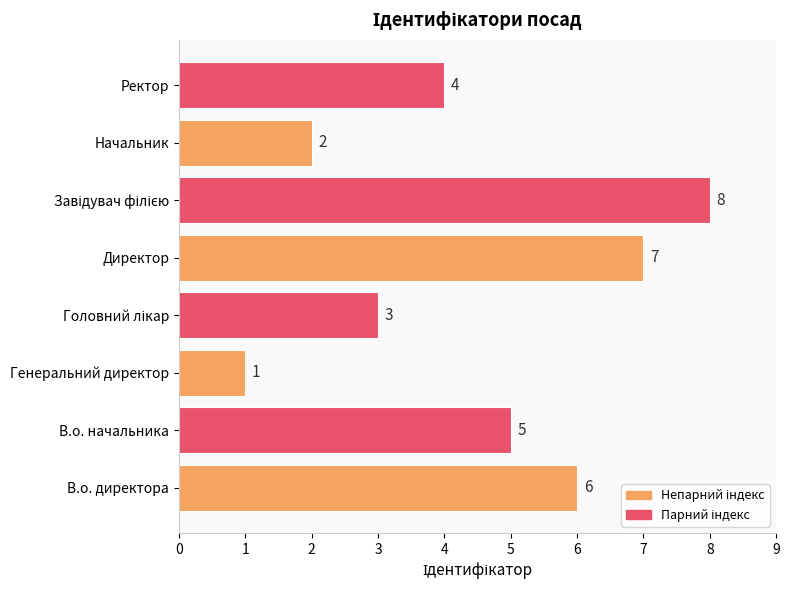

Does the chart contain stacked bars?

No